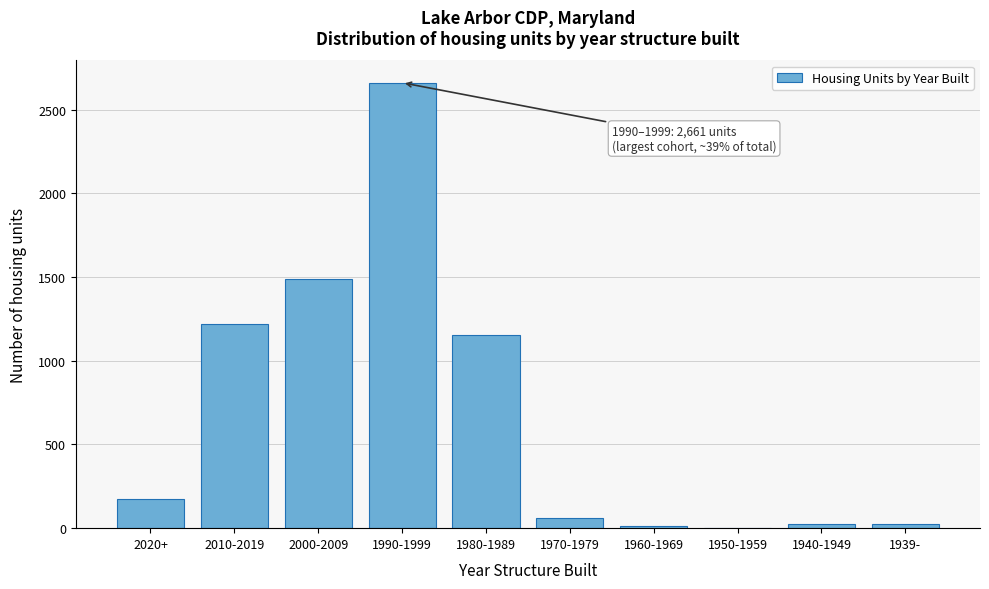

What is the maximum value shown in the chart?

2661